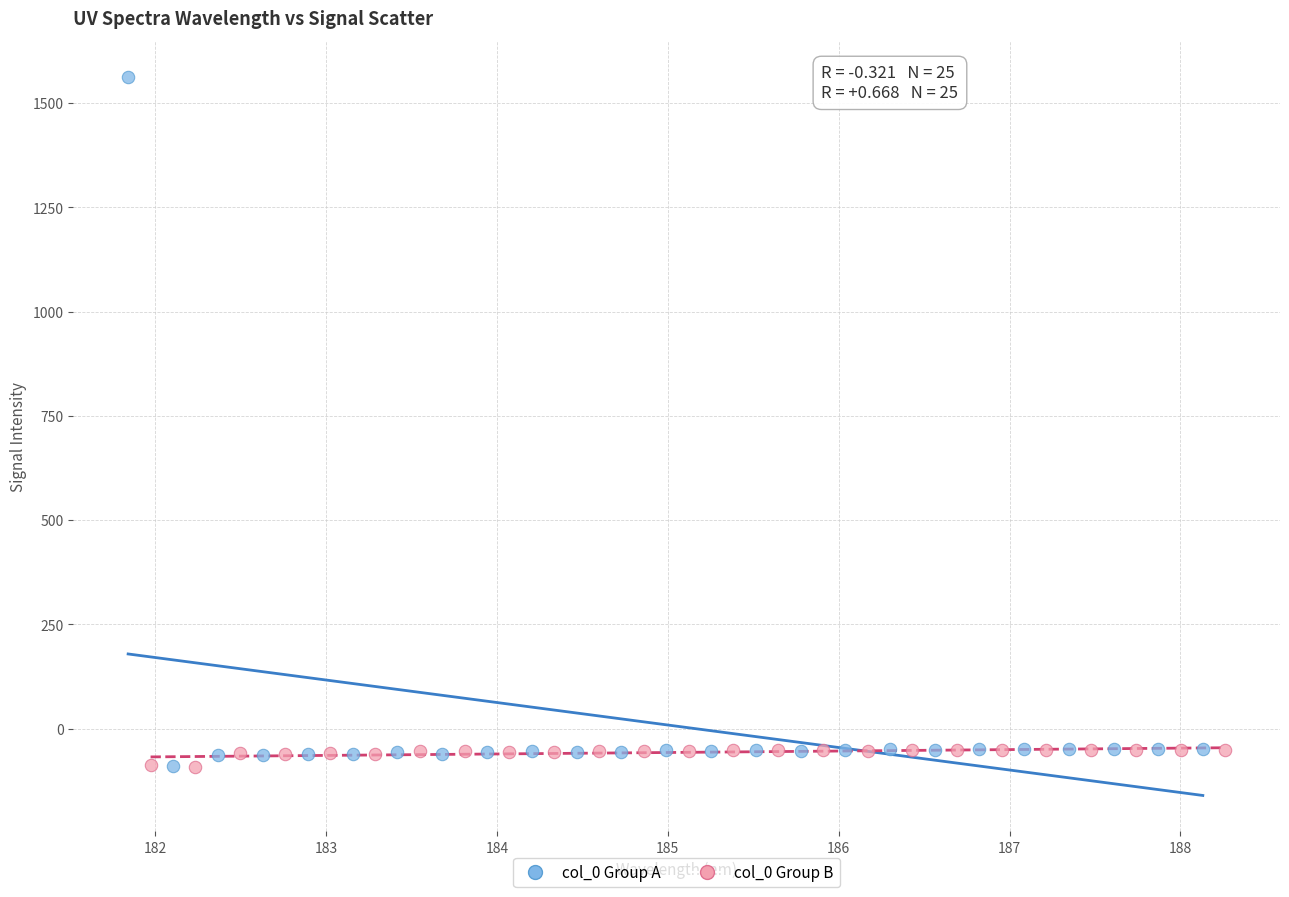

Which series reaches the maximum Y coordinate?

col_0 Group A